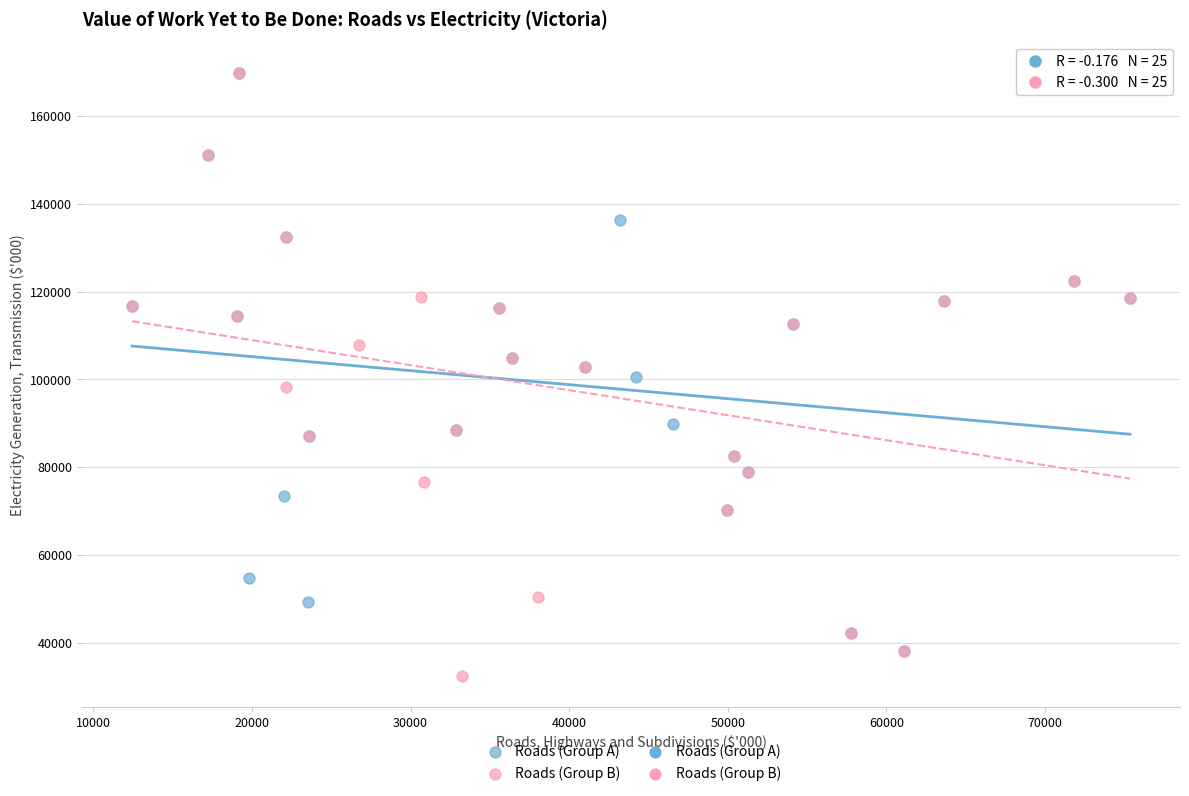

Which series reaches the minimum Y coordinate?

Roads (Group B)